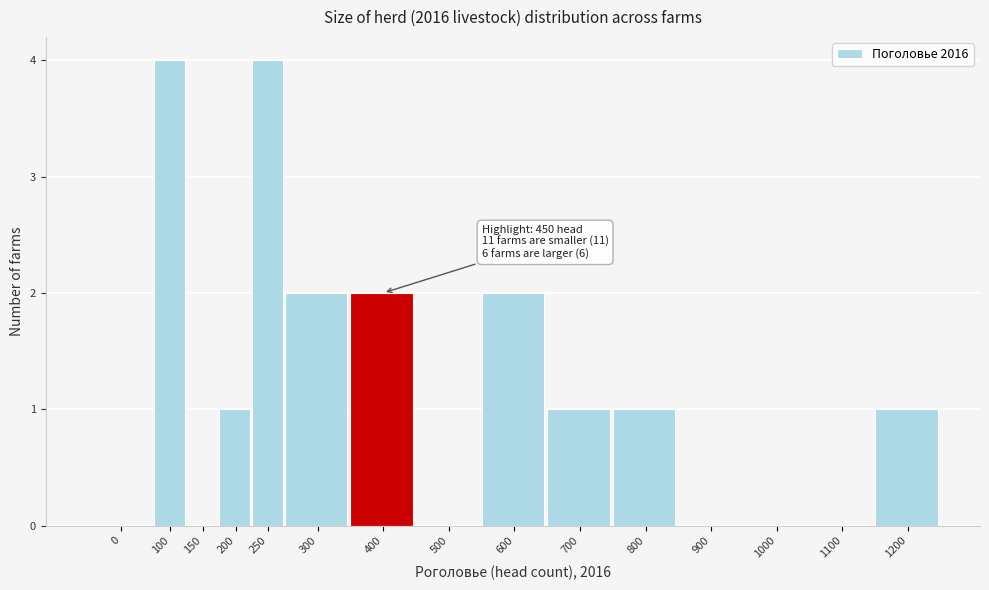

Reading left to right, transcribe all the data shown in this chart.

0=0	100=4	150=0	200=1	250=4	300=2	400=2	500=0	600=2	700=1	800=1	900=0	1000=0	1100=0	1200=1